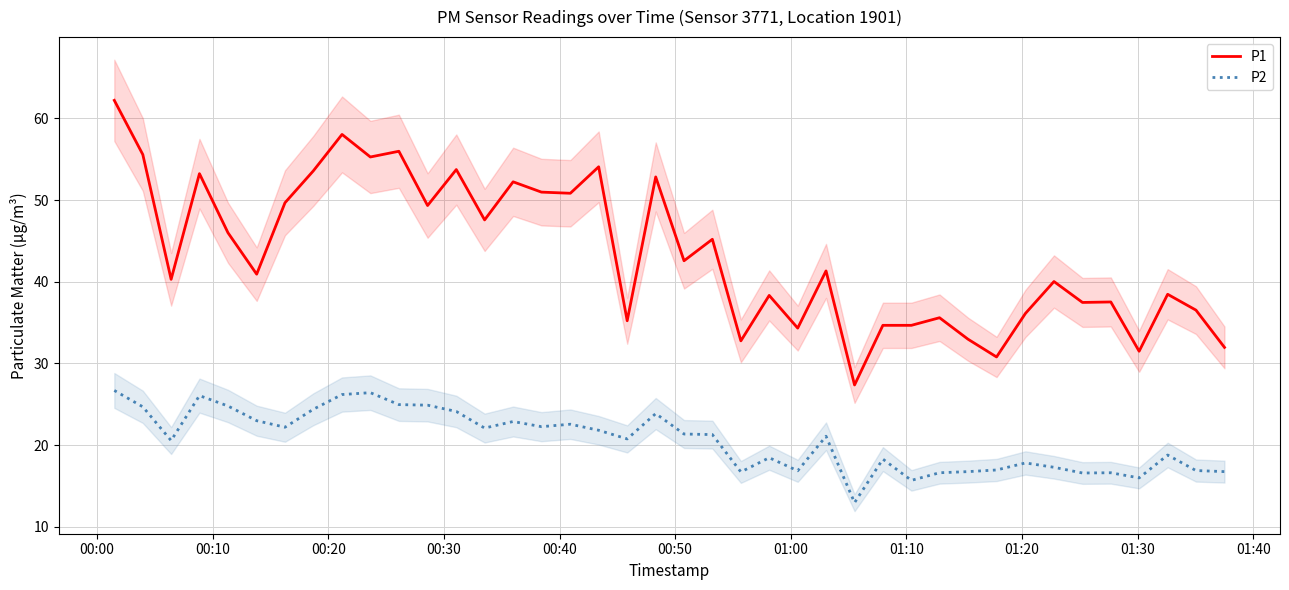

True or false: P2 and P1 cross at least once.

False